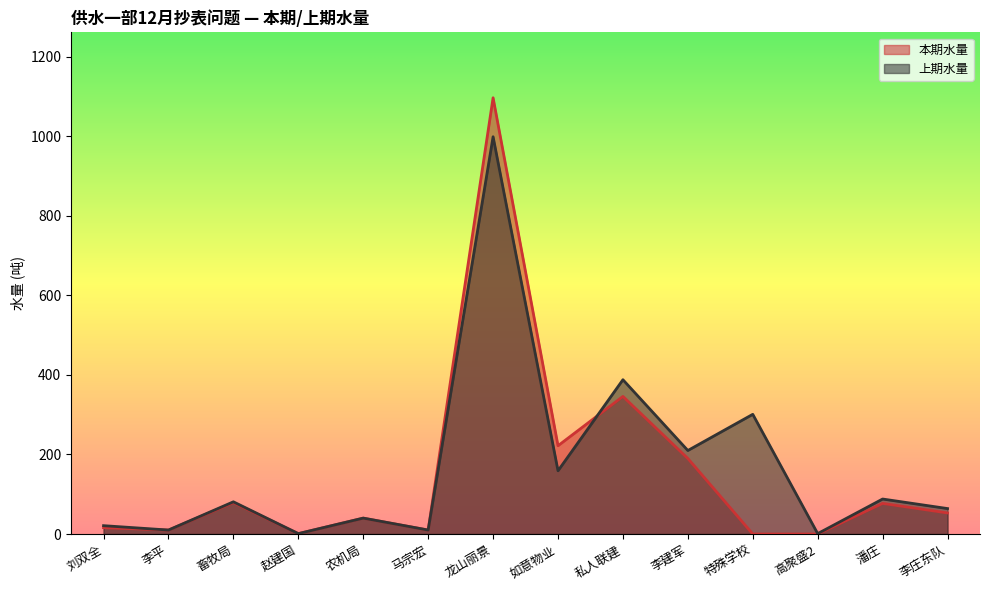

Reading left to right, extract all data points from this chart.

本期水量: 刘双全=16	李平=10	畜牧局=79	赵建国=1	农机局=40	马宗宏=10	龙山丽景=1097	如意物业=222	私人联建=346	李建军=190	特殊学校=0	高聚盛2=0	潘庄=77	李庄东队=53
上期水量: 刘双全=21	李平=10	畜牧局=81	赵建国=1	农机局=40	马宗宏=10	龙山丽景=999	如意物业=159	私人联建=388	李建军=210	特殊学校=301	高聚盛2=1	潘庄=88	李庄东队=64